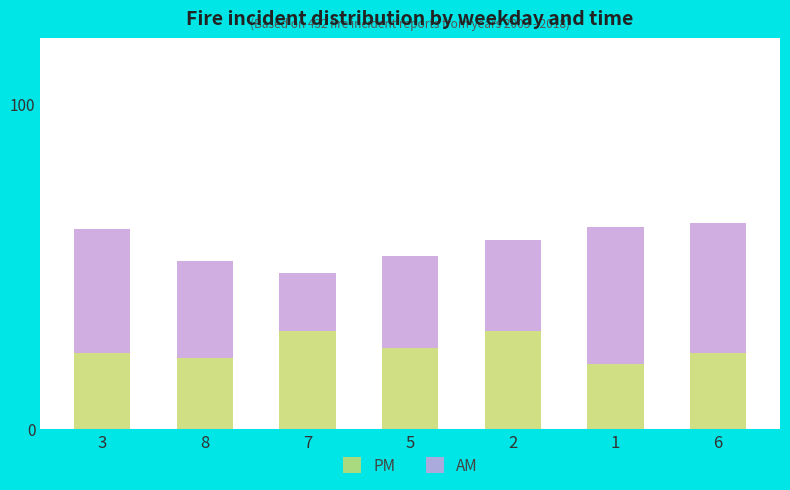

What is the difference between the PM values at 2 and 1?

10.0